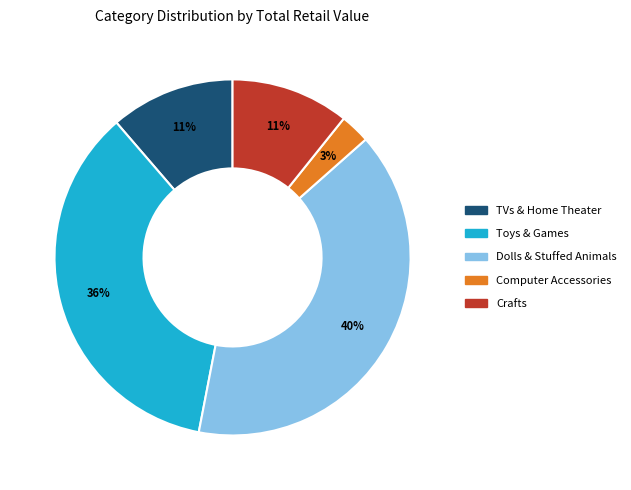

Does any single category account for the majority?

No